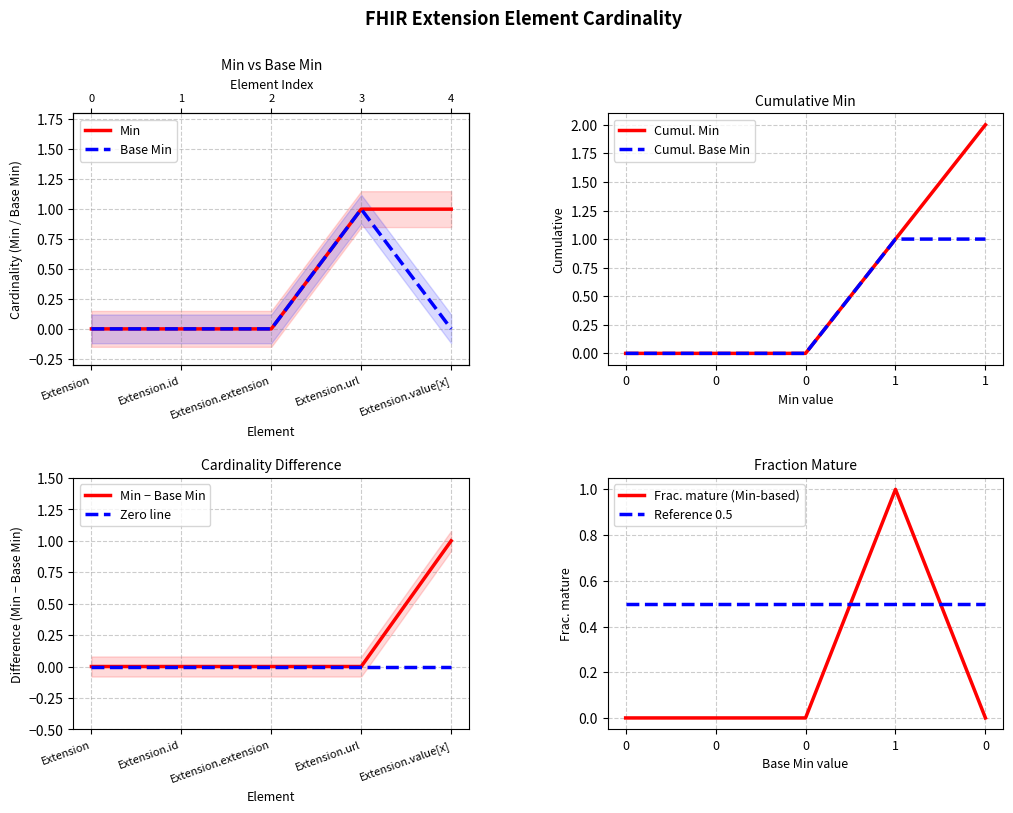

At which label does Base Min reach its peak?

Extension.url